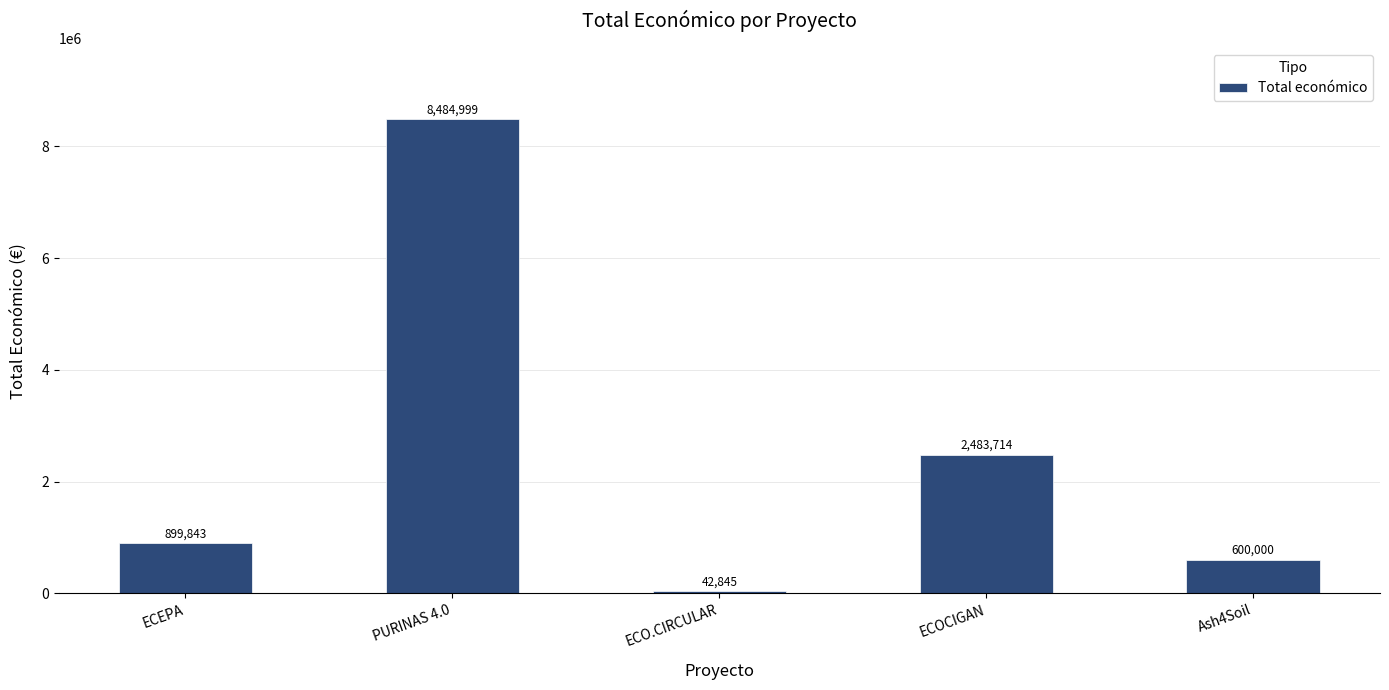

What is the change in value from PURINAS 4.0 to ECO.CIRCULAR?

-8442154